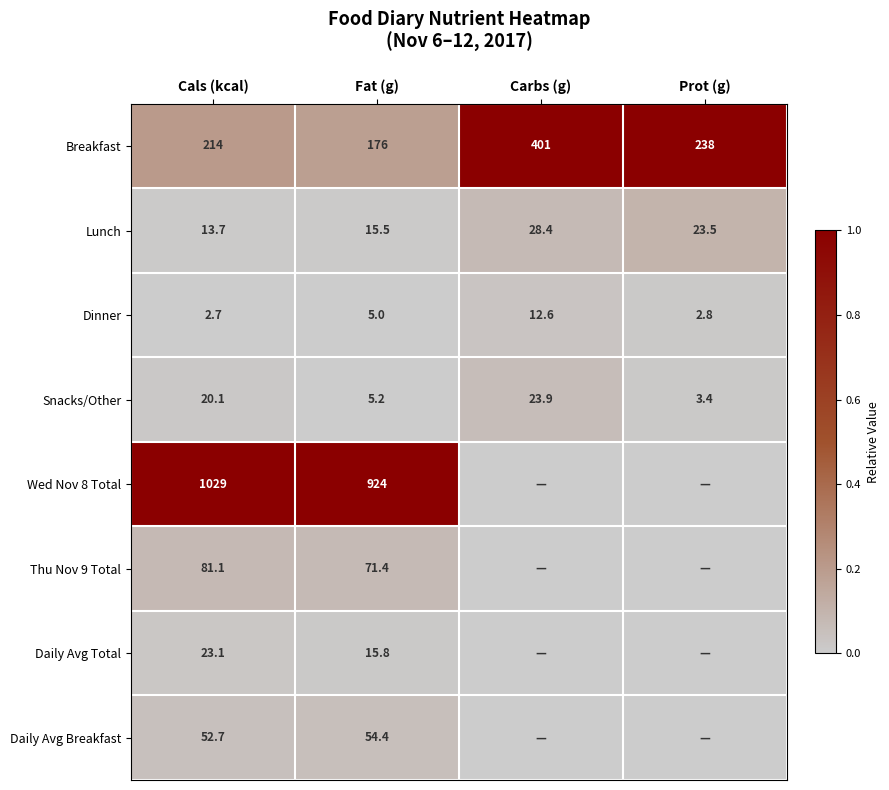

Is the value of Snacks/Other at Prot (g) greater than the value of Daily Avg Total at Fat (g)?

No